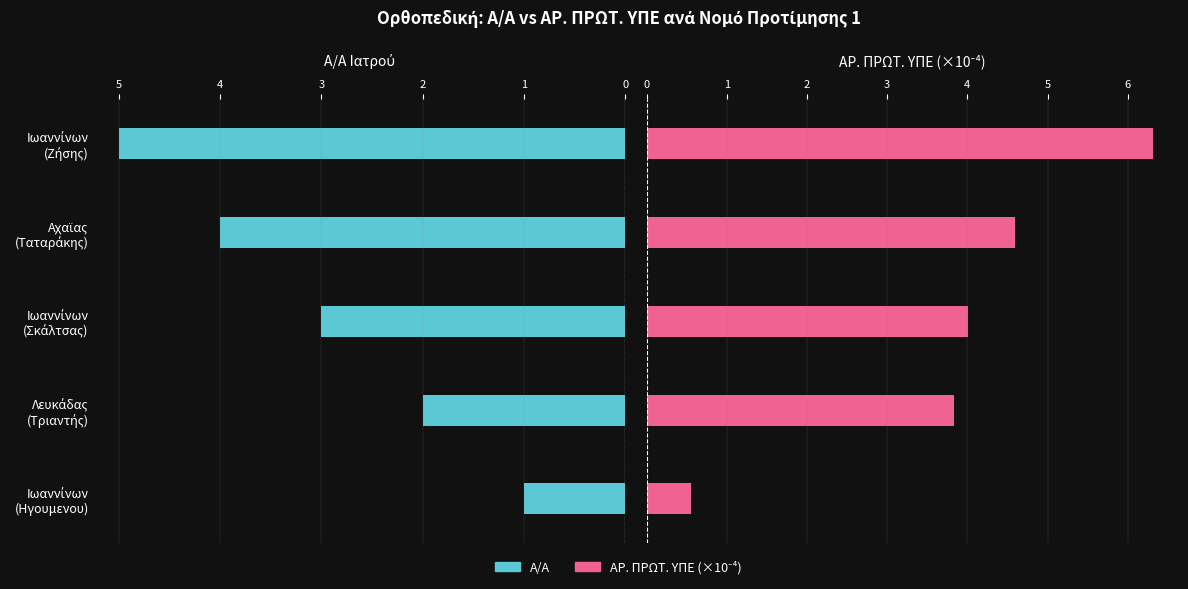

What is the difference between the maximum and second lowest values in the Α/Α series?

3.0